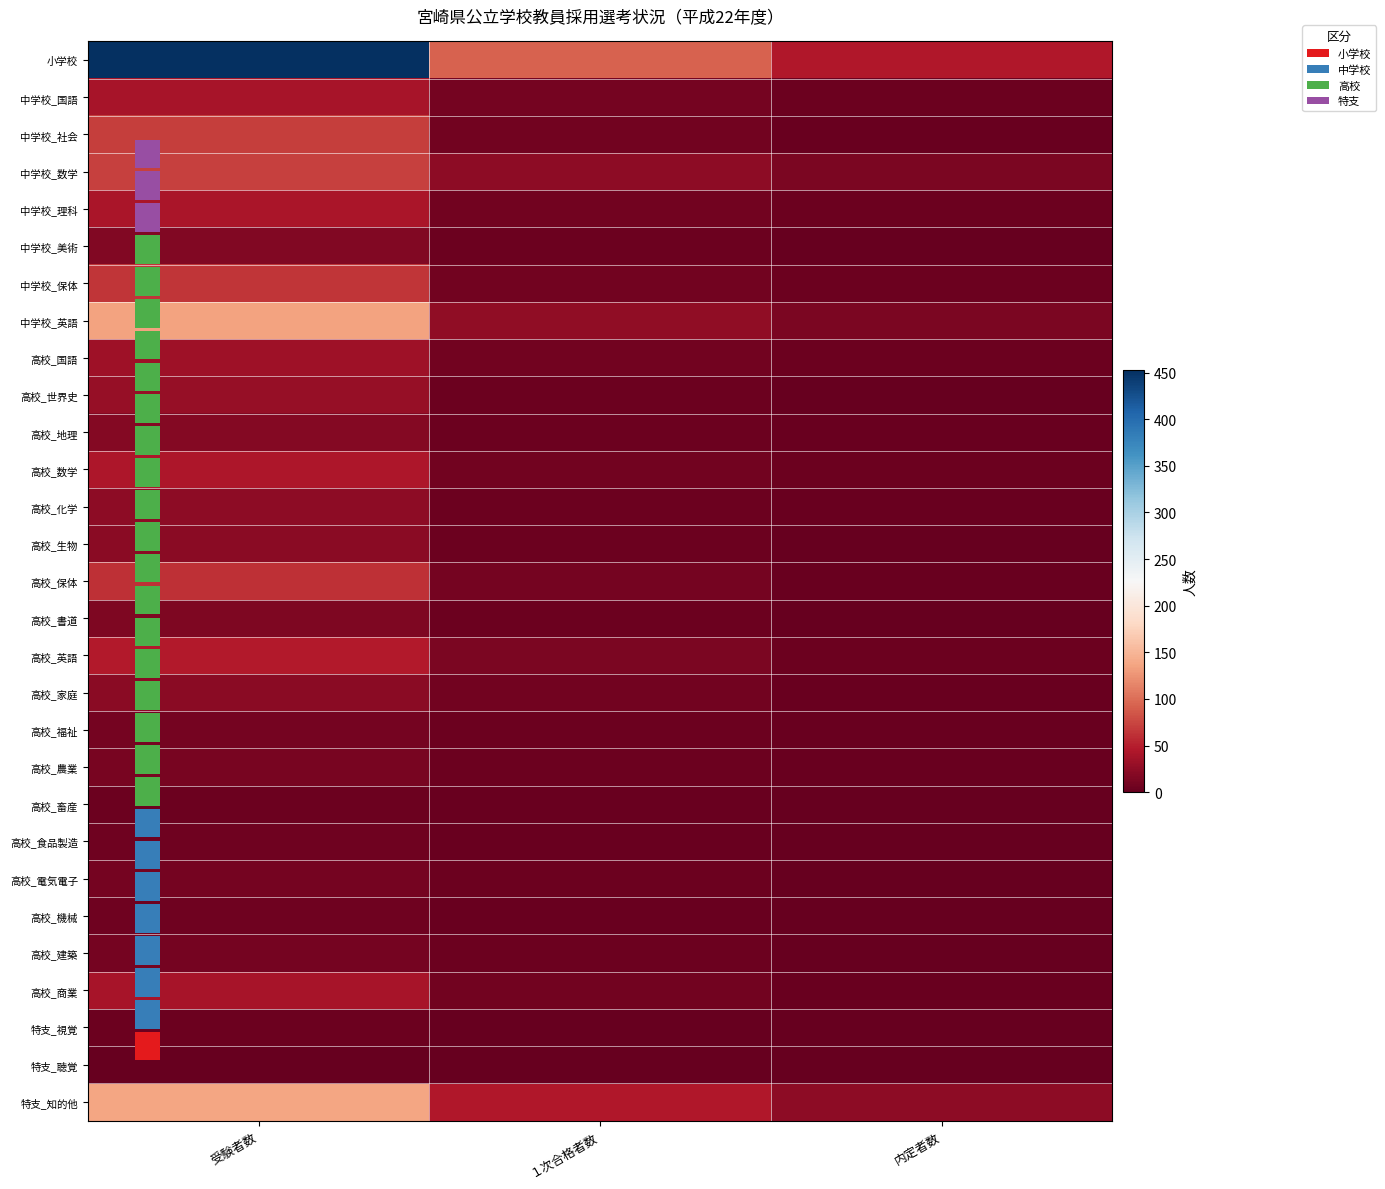

Read the 高校_世界史 value at 受験者数.

29